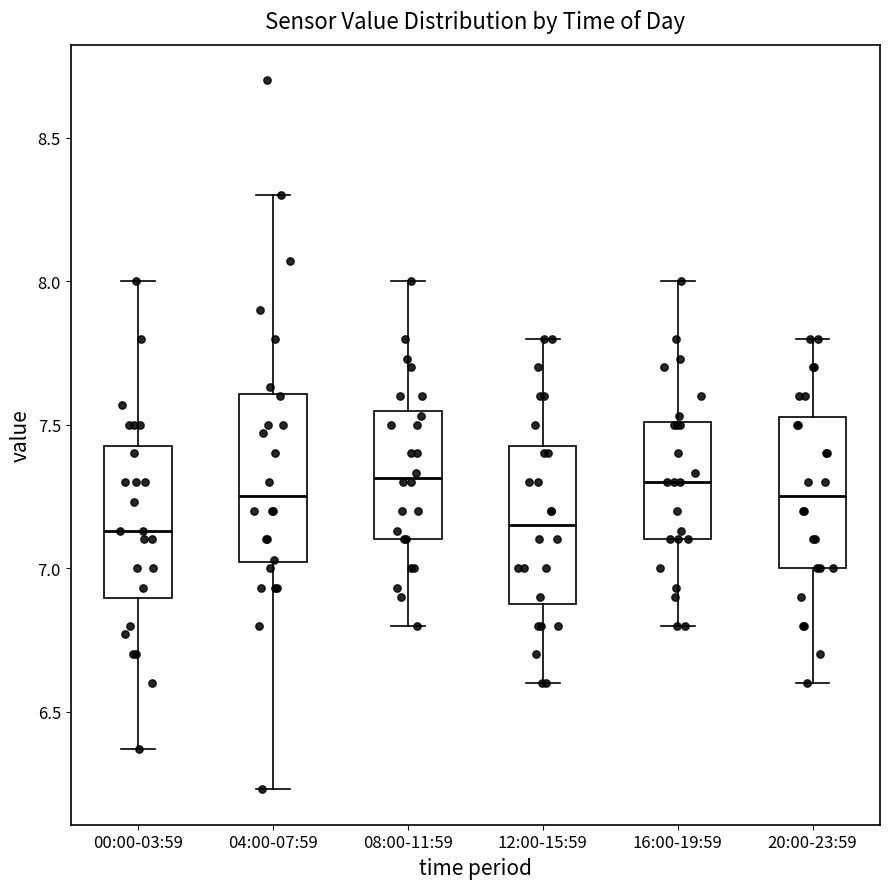

Reading left to right, transcribe this box plot: for each box, give where its median line is, the range the box spans, and where its two whiskers end, as read against the y-axis. The values are not printed on the chart, so give them approximately, as read against the axis.

00:00-03:59: median 7.15, box 6.90 to 7.45, whiskers 6.35 to 8.00
04:00-07:59: median 7.25, box 7.00 to 7.60, whiskers 6.25 to 8.30
08:00-11:59: median 7.30, box 7.10 to 7.55, whiskers 6.80 to 8.00
12:00-15:59: median 7.15, box 6.90 to 7.45, whiskers 6.60 to 7.80
16:00-19:59: median 7.30, box 7.10 to 7.50, whiskers 6.80 to 8.00
20:00-23:59: median 7.25, box 7.00 to 7.55, whiskers 6.60 to 7.80